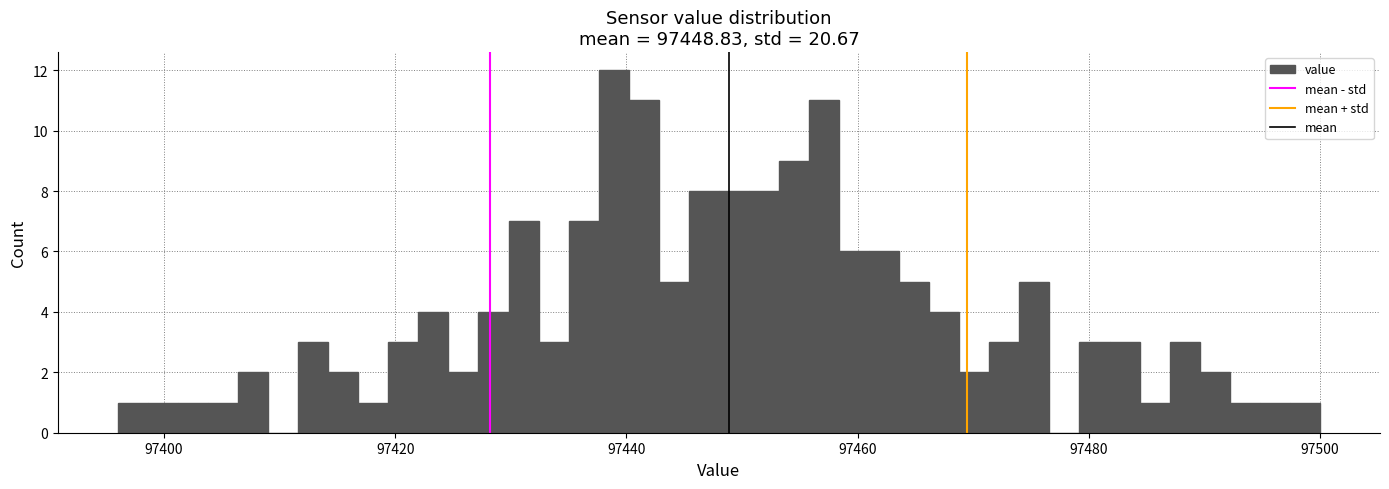

Around what value on the x-axis is the tallest bar? Give the approximate position of its centre, as read against the axis.

97438